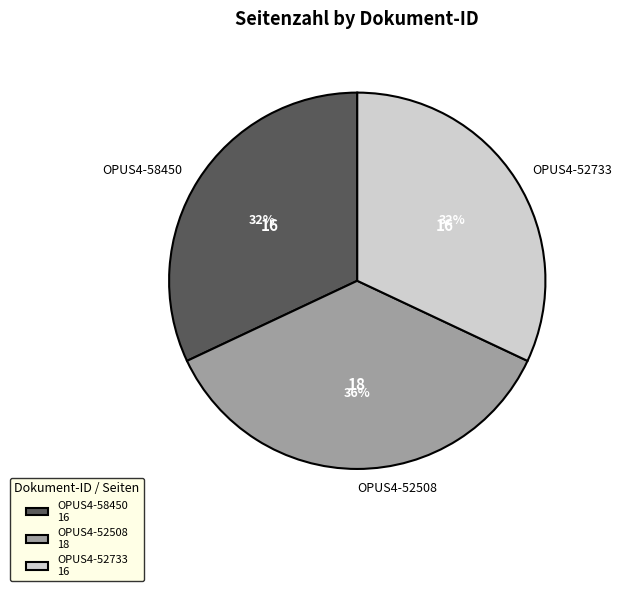

Is there any slice that represents more than half of the pie?

No